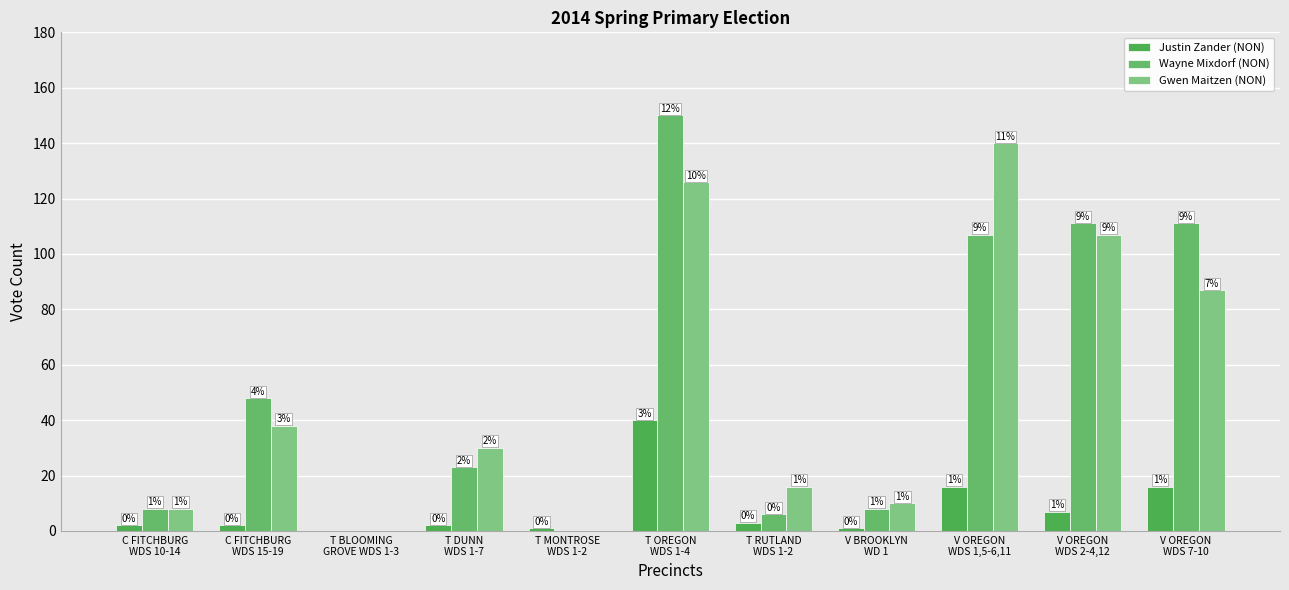

Which series has the largest total across all categories?

Wayne Mixdorf (NON)